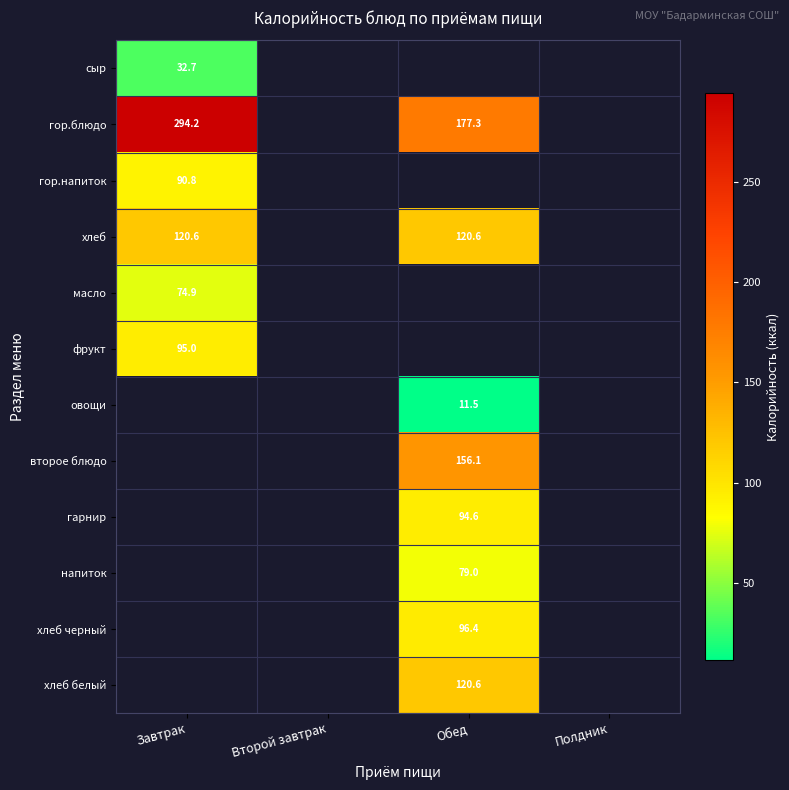

True or false: хлеб has a value of 57.3 at Завтрак.

False